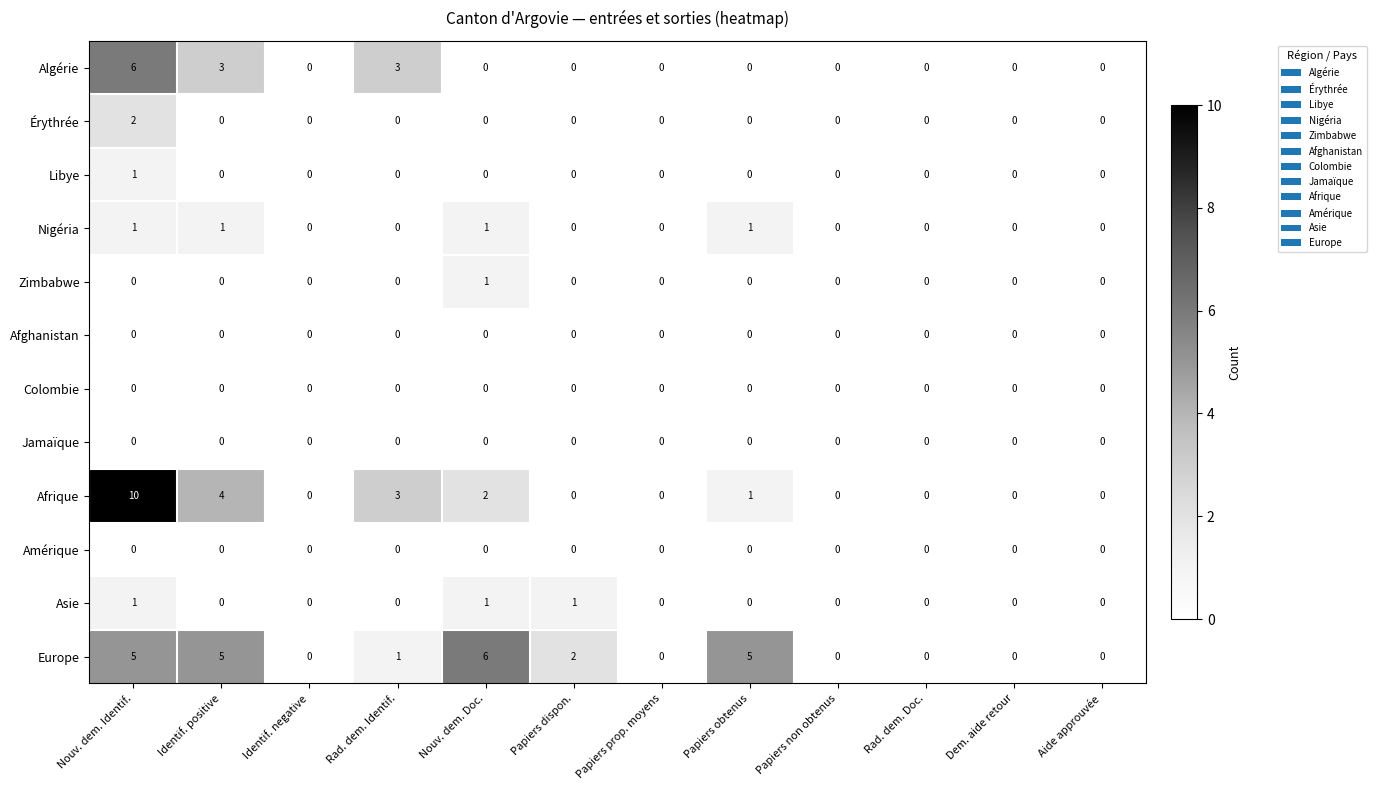

Count the Nigéria values in the range 0 to 1.

12